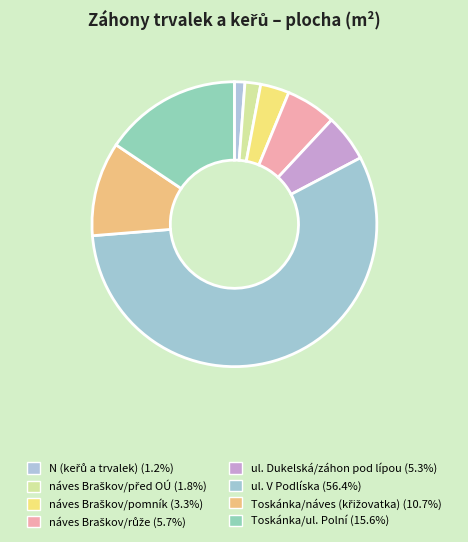

How many slices are in this pie chart?

8